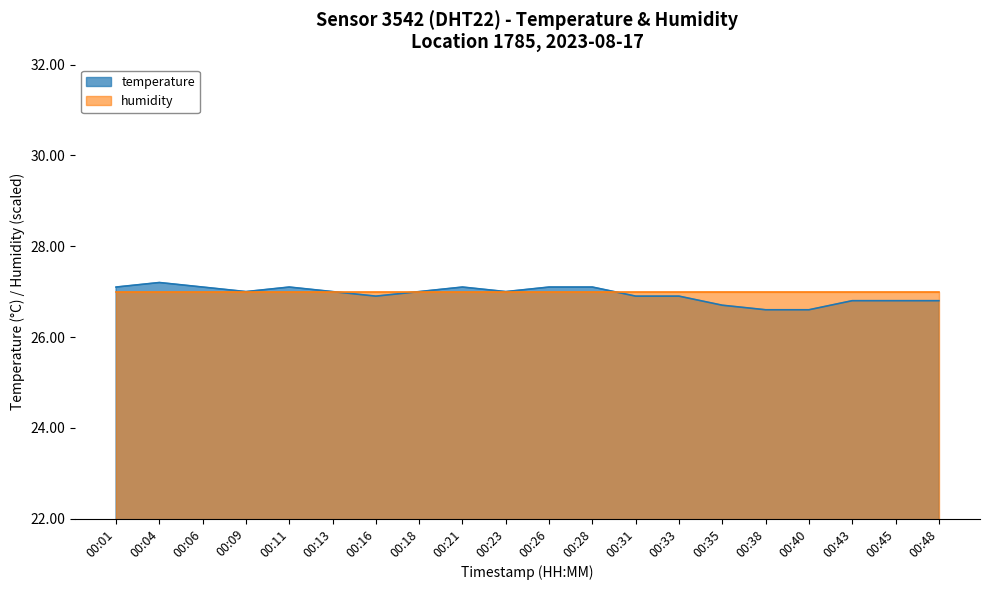

Does the chart display data point markers on the line(s)?

No